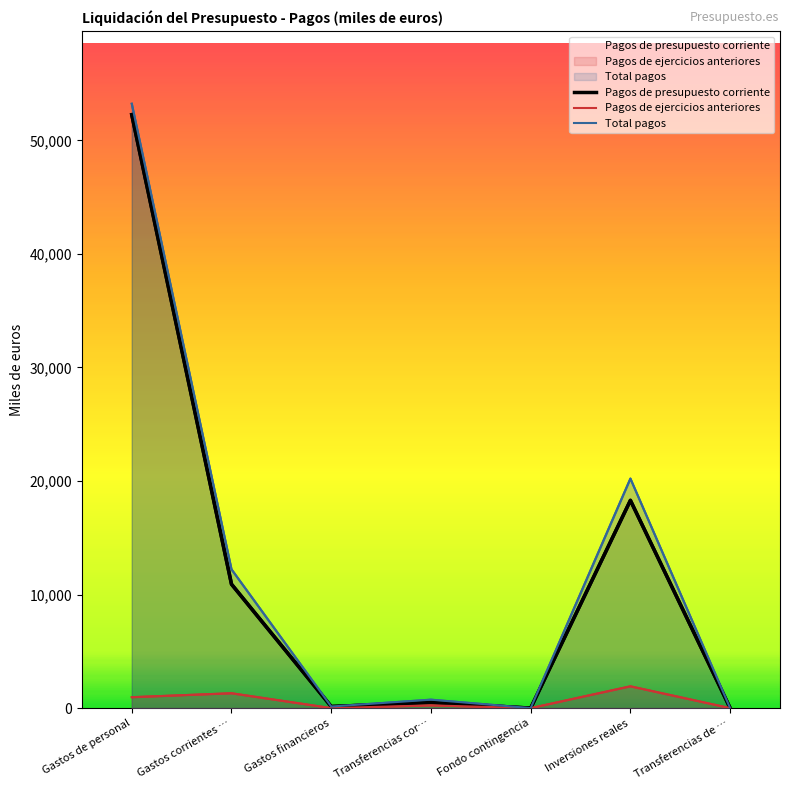

What is the difference between the maximum and second lowest values in the Pagos de ejercicios anteriores series?

1919.8